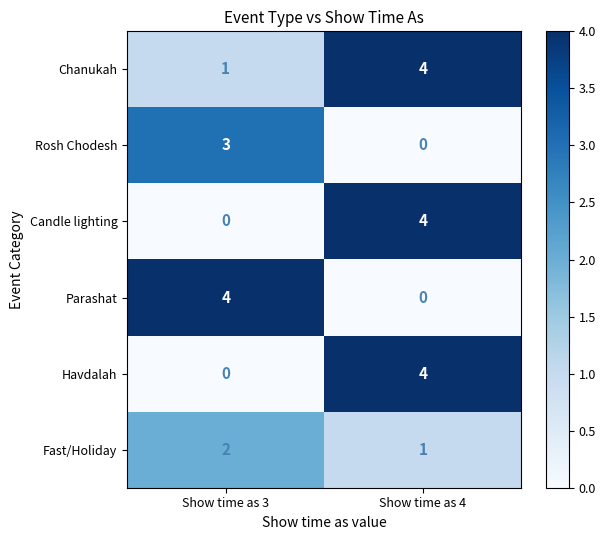

At how many categories does at least one series exceed 3?

2